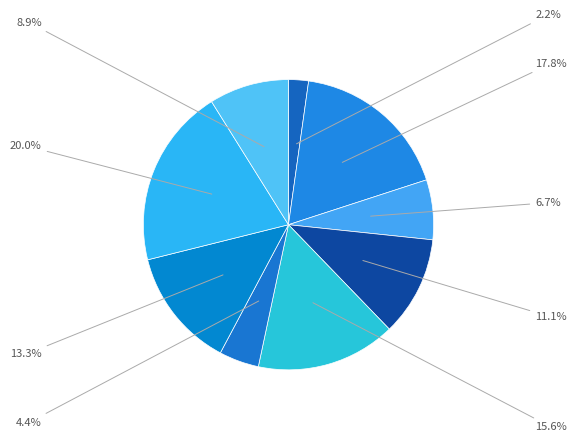

Count the number of slices in the pie.

9